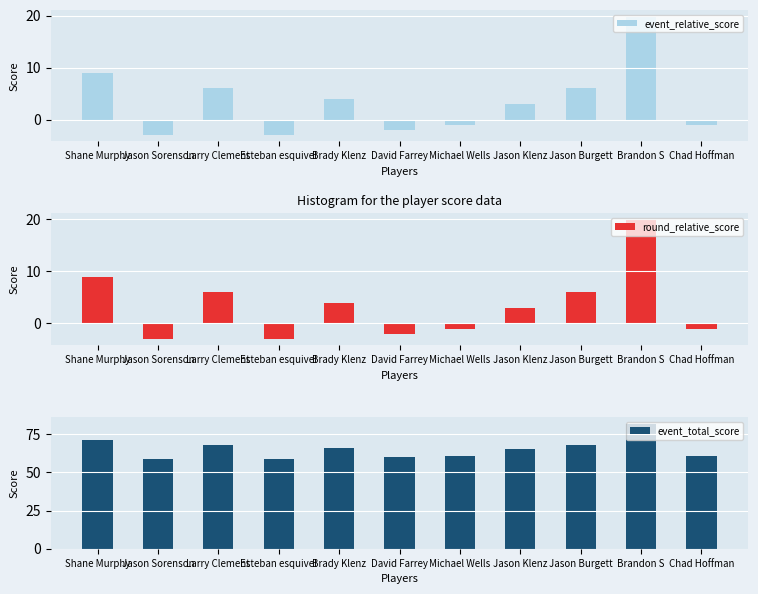

True or false: event_relative_score has a value of -3 at Esteban esquivel.

True